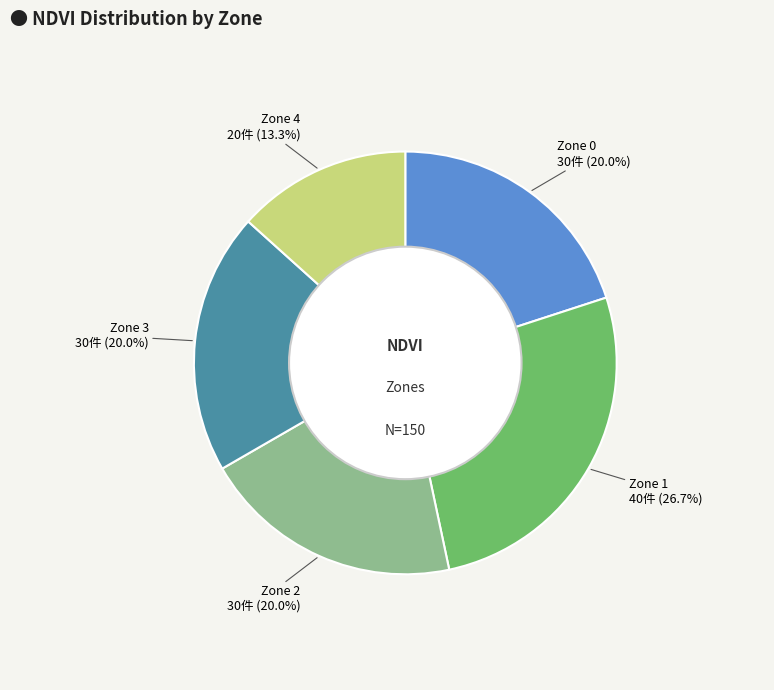

Is there any slice that represents more than half of the pie?

No